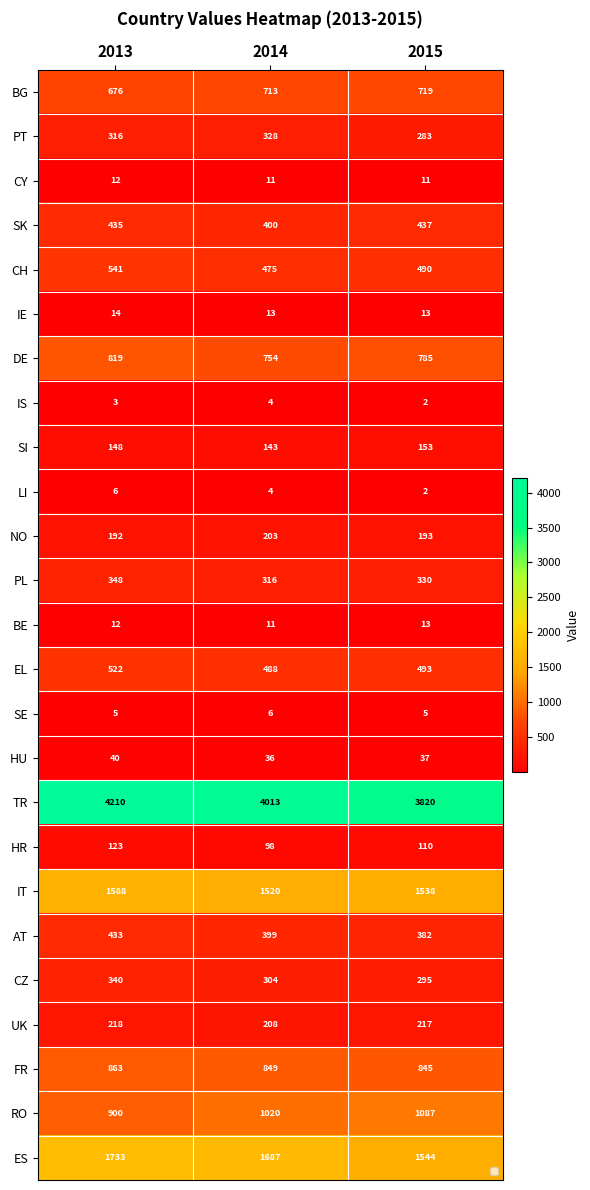

Which series has the widest spread of values?

TR